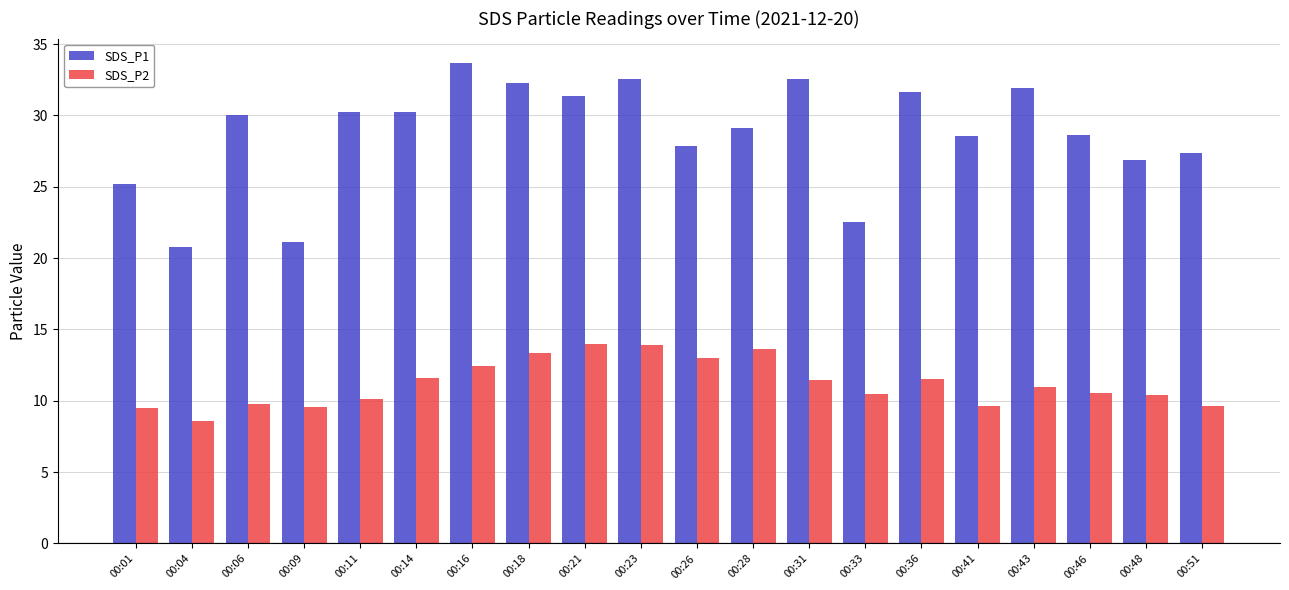

Rank the series at 00:36 from highest to lowest value.

SDS_P1, SDS_P2